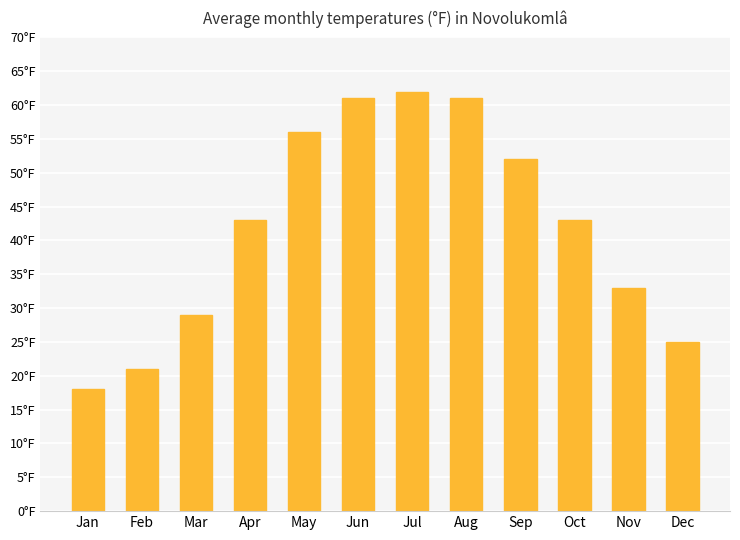

Which has a higher value, Aug or Mar?

Aug